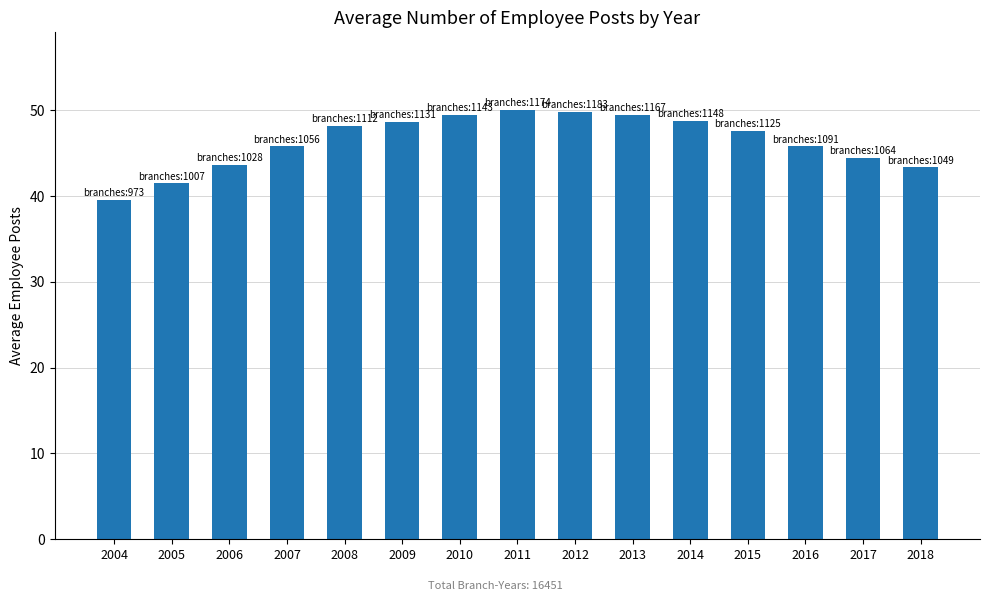

The value at 2007 is 45.8. True or false?

True